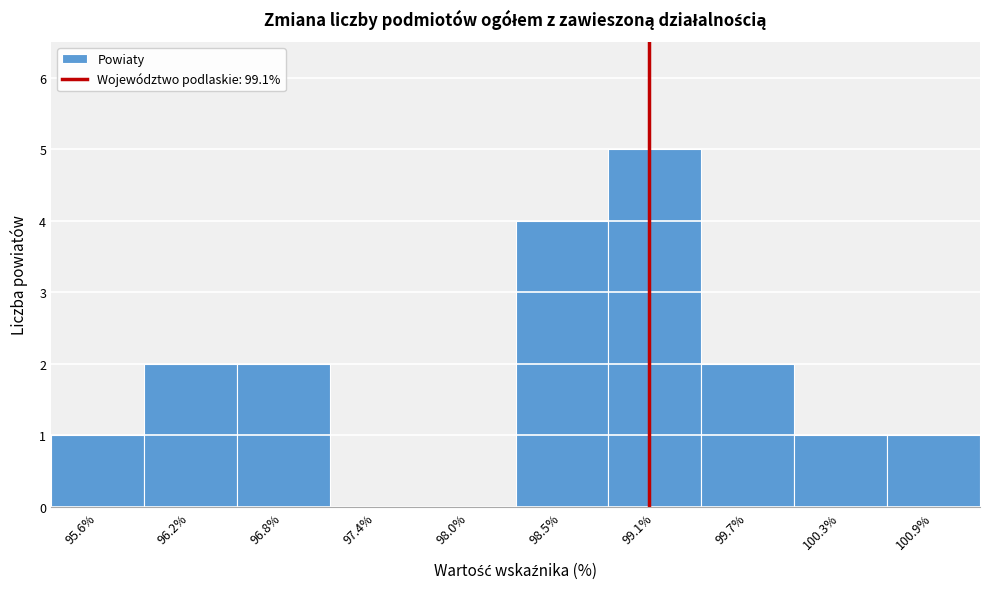

How tall is the bar that spans 96.5 to 97.1 on the x-axis? Neither the bar edges nor the heights are printed on the chart, so give them approximately, as read against the axes.

2